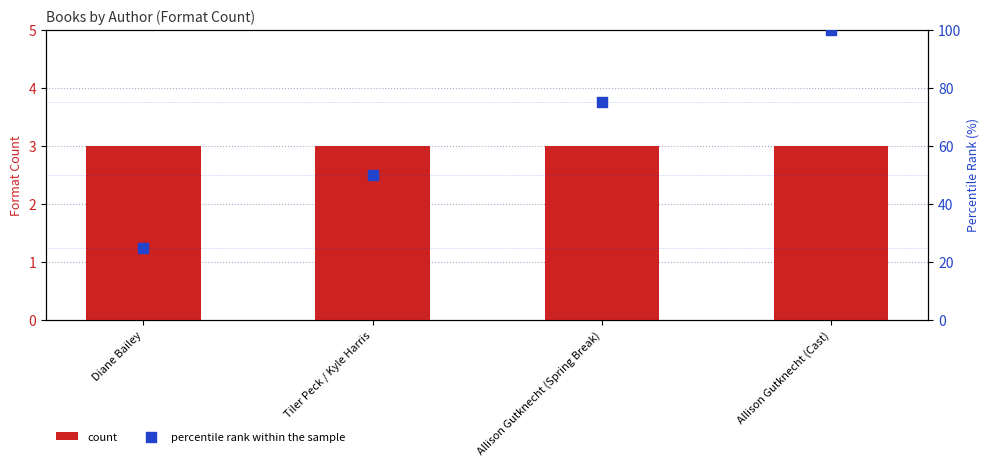

What is the total value across all series at Allison Gutknecht (Cast)?

103